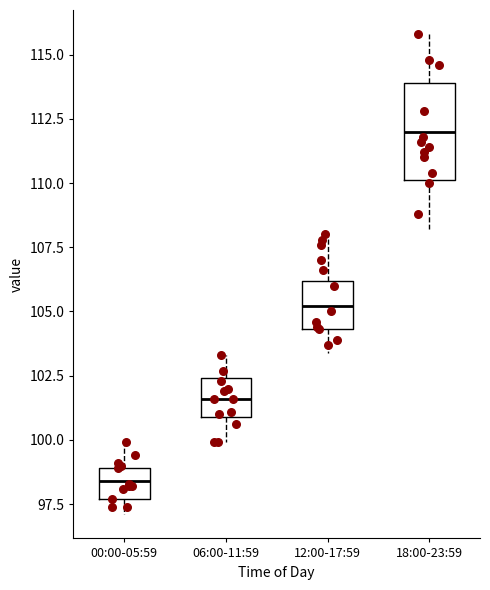

Which box has the lowest median line?

00:00-05:59